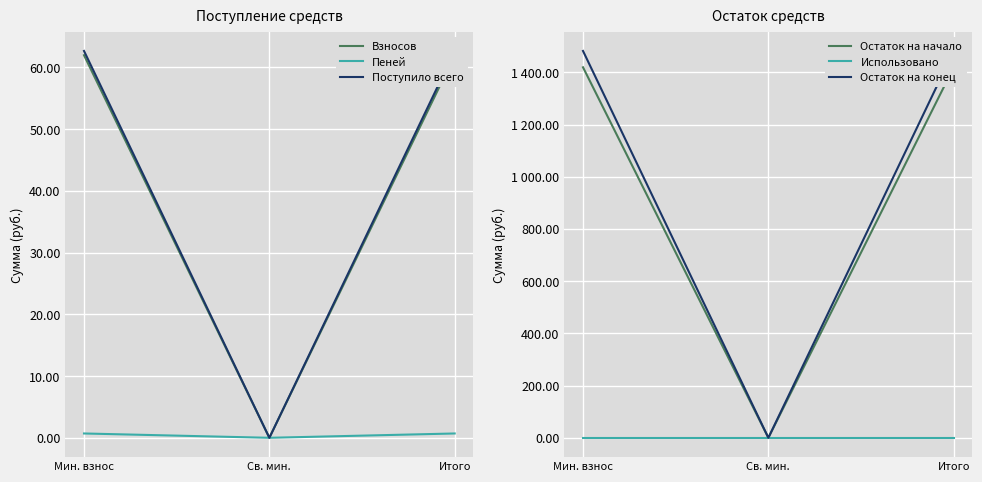

Rank the series at Итого from highest to lowest value.

Остаток на конец, Остаток на начало, Поступило всего, Взносов, Пеней, Использовано